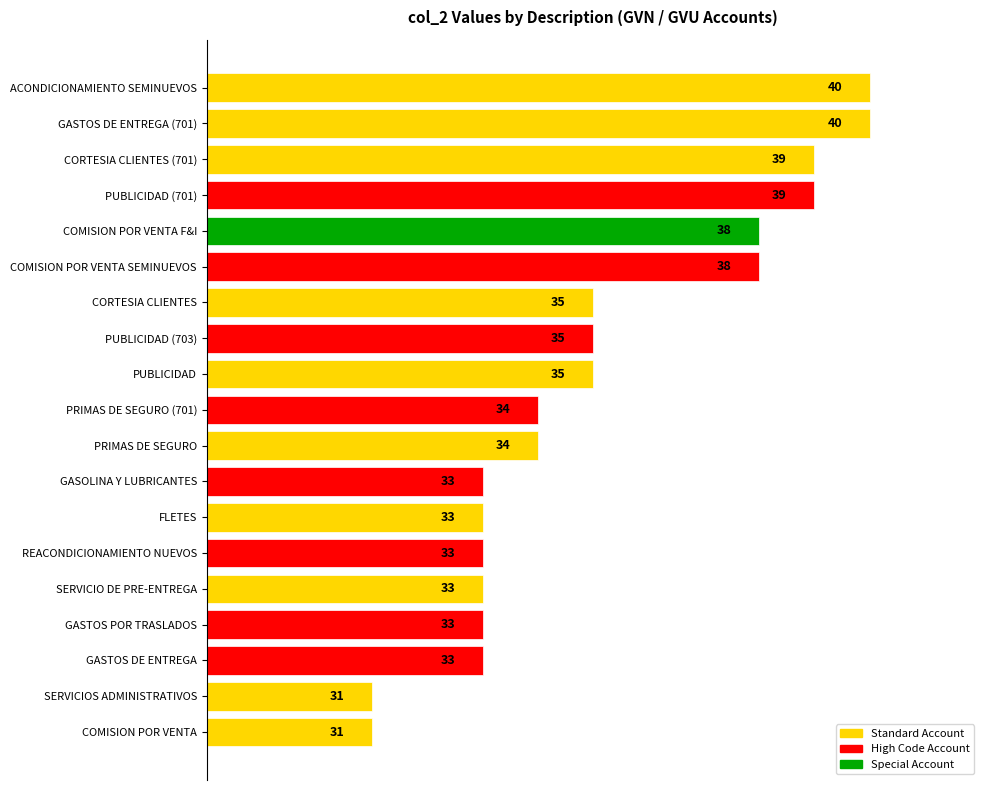

How many distinct data groups are displayed?

1